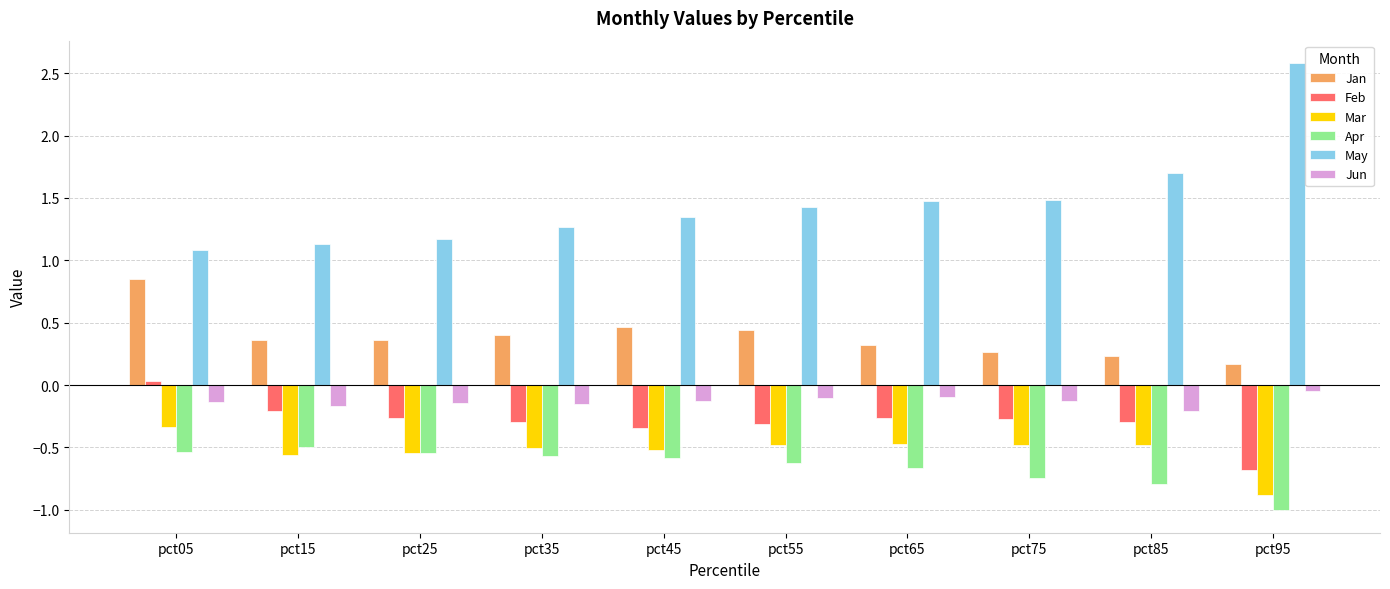

What is the sum of all Apr values?

-6.6